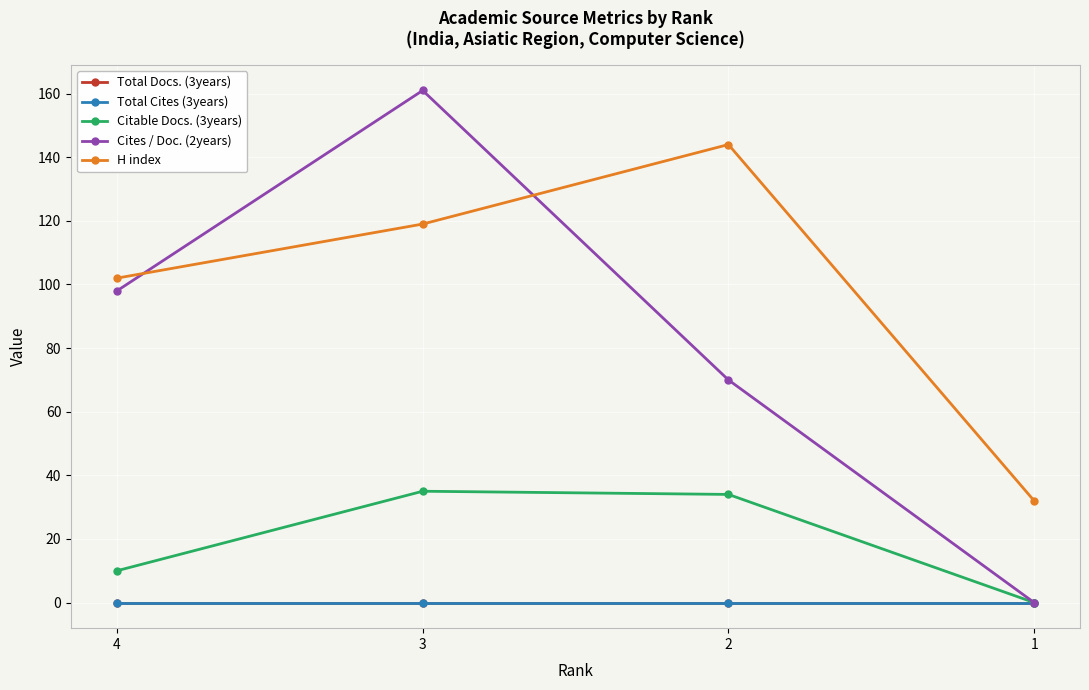

What is the highest value of the Cites / Doc. (2years) series?

161